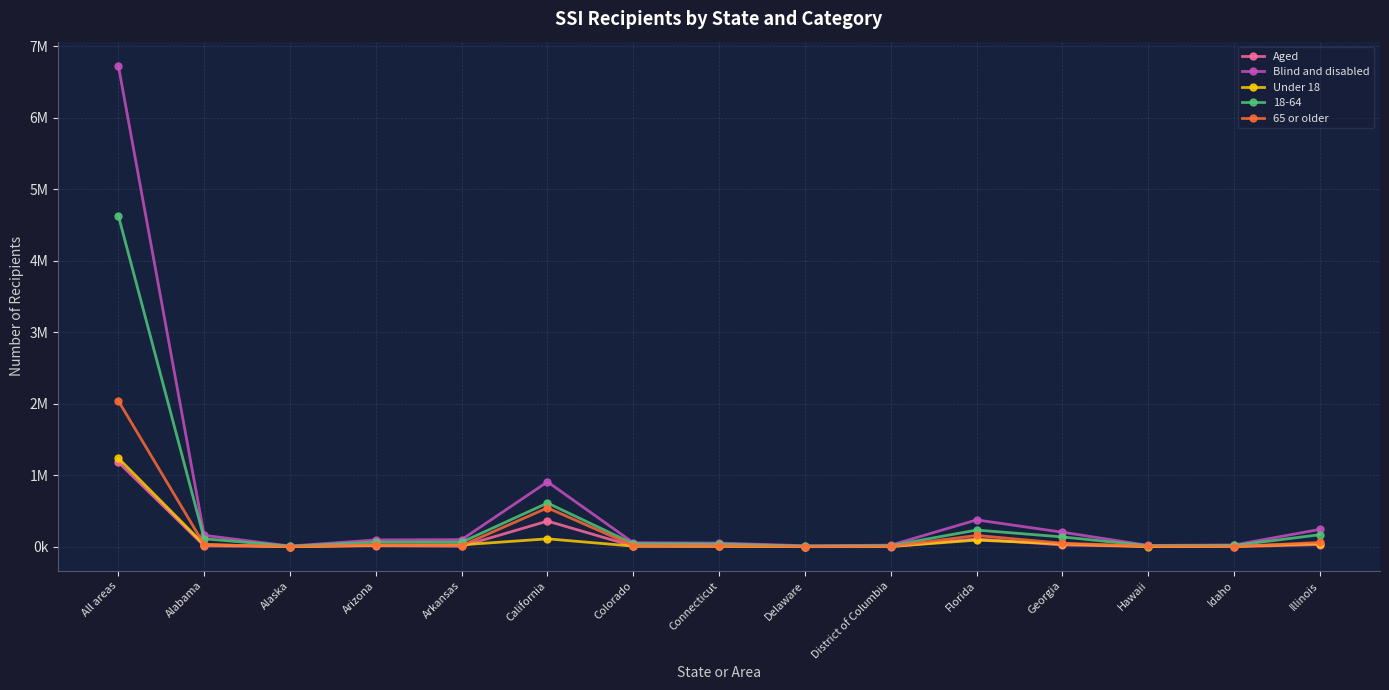

True or false: Under 18 and 65 or older intersect in this chart.

True